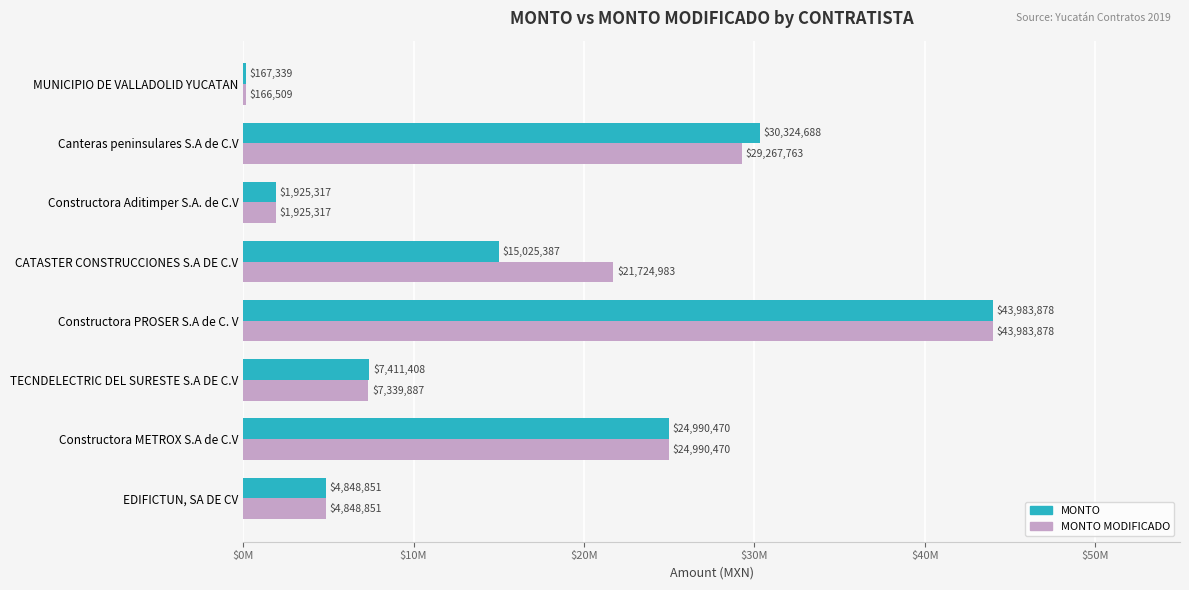

What are all the series names shown in the legend?

MONTO, MONTO MODIFICADO